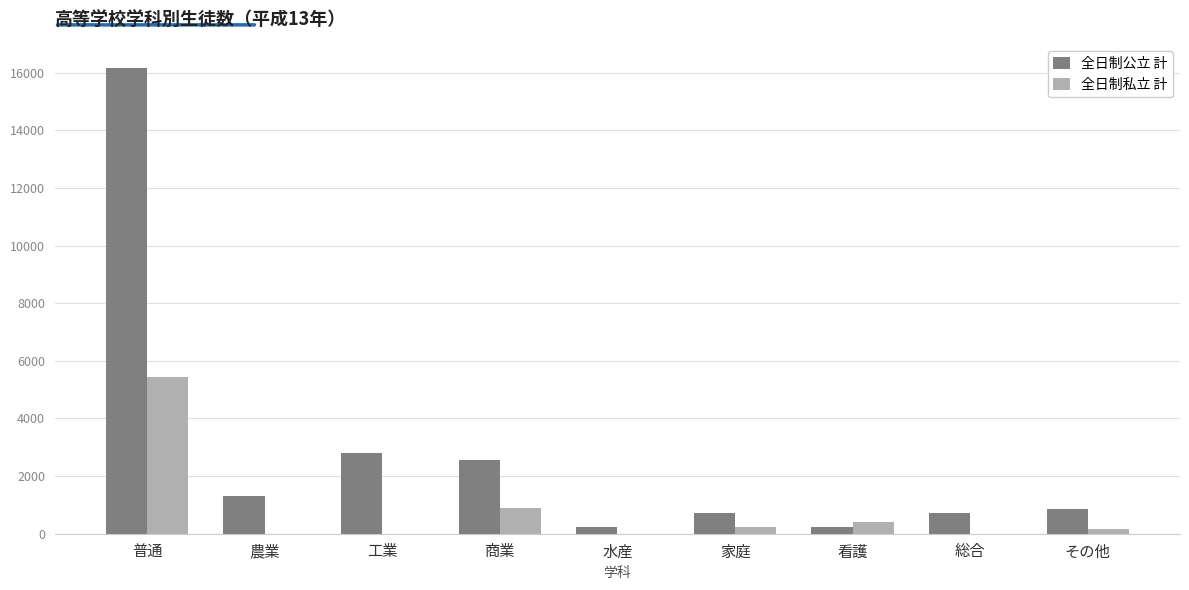

At which category does the chart reach its peak across all series?

普通